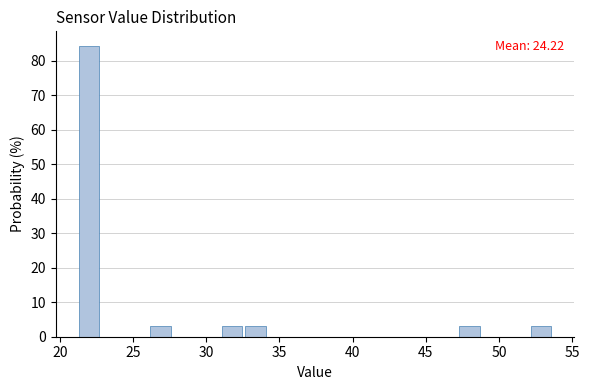

Read against the x-axis, roughly where is the centre of the tallest bar?

22.0